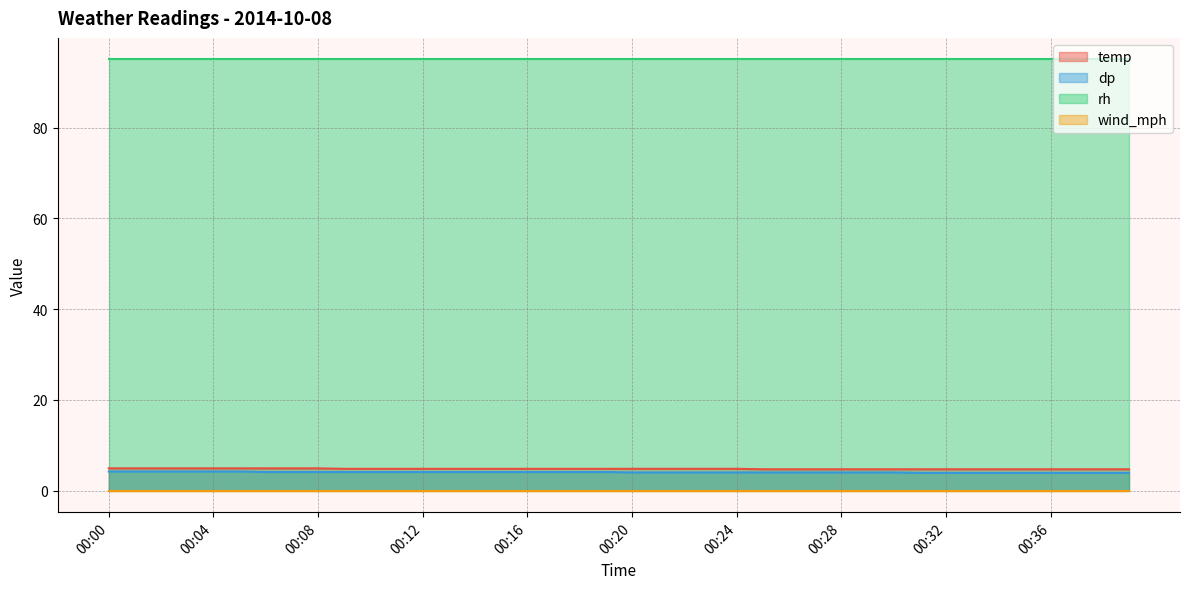

What is the difference between the highest and lowest values at 00:12?

95.0